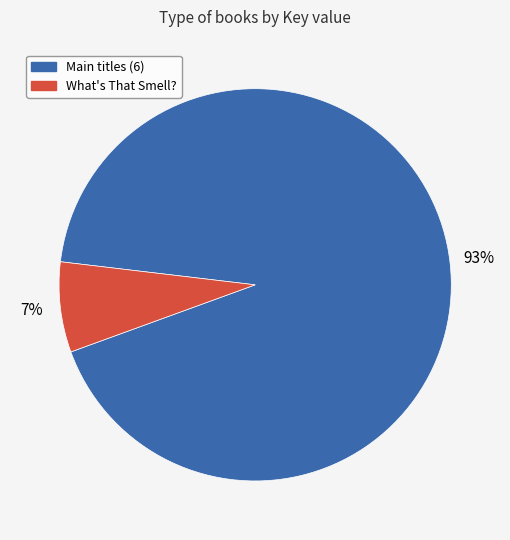

Does any single category account for the majority?

Yes